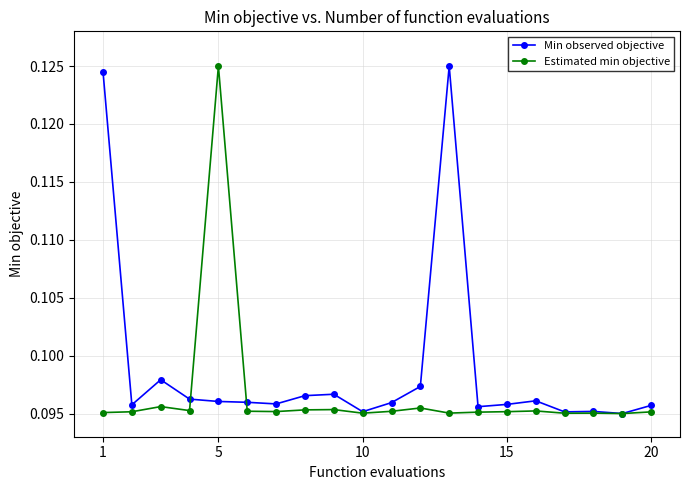

What are all the series names shown in the legend?

Min observed objective, Estimated min objective